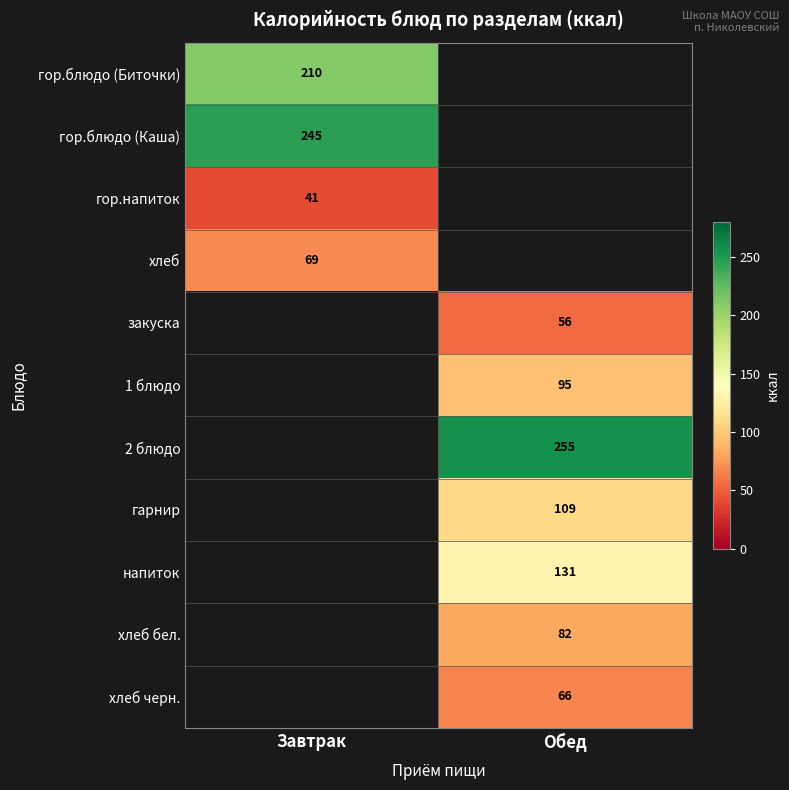

True or false: напиток has a value of 202.2 at Обед.

False